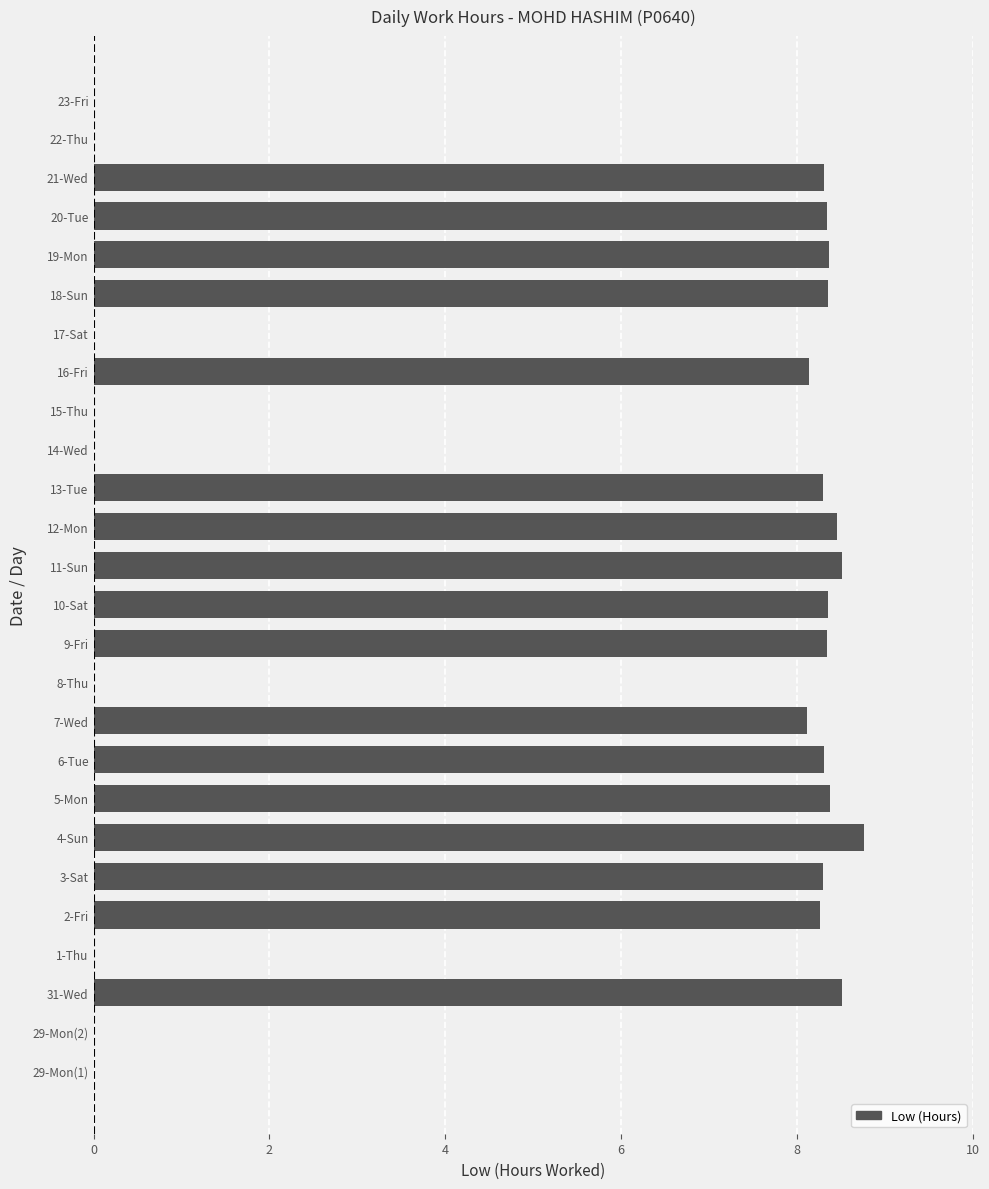

The value at 18-Sun is 8.3. True or false?

True